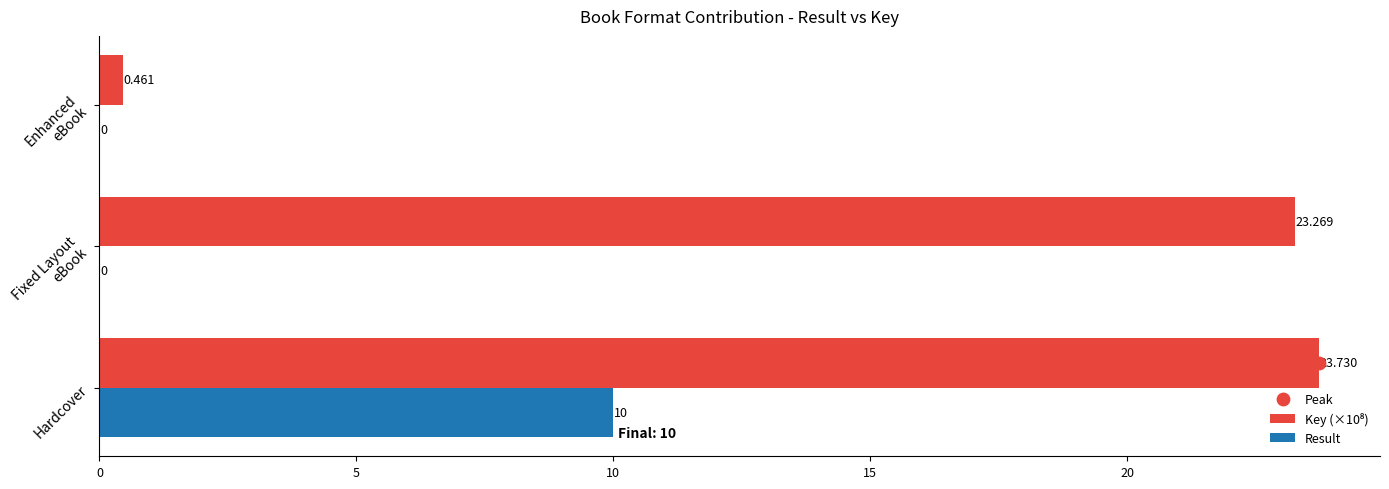

Which category has the highest value in the Result series?

Hardcover